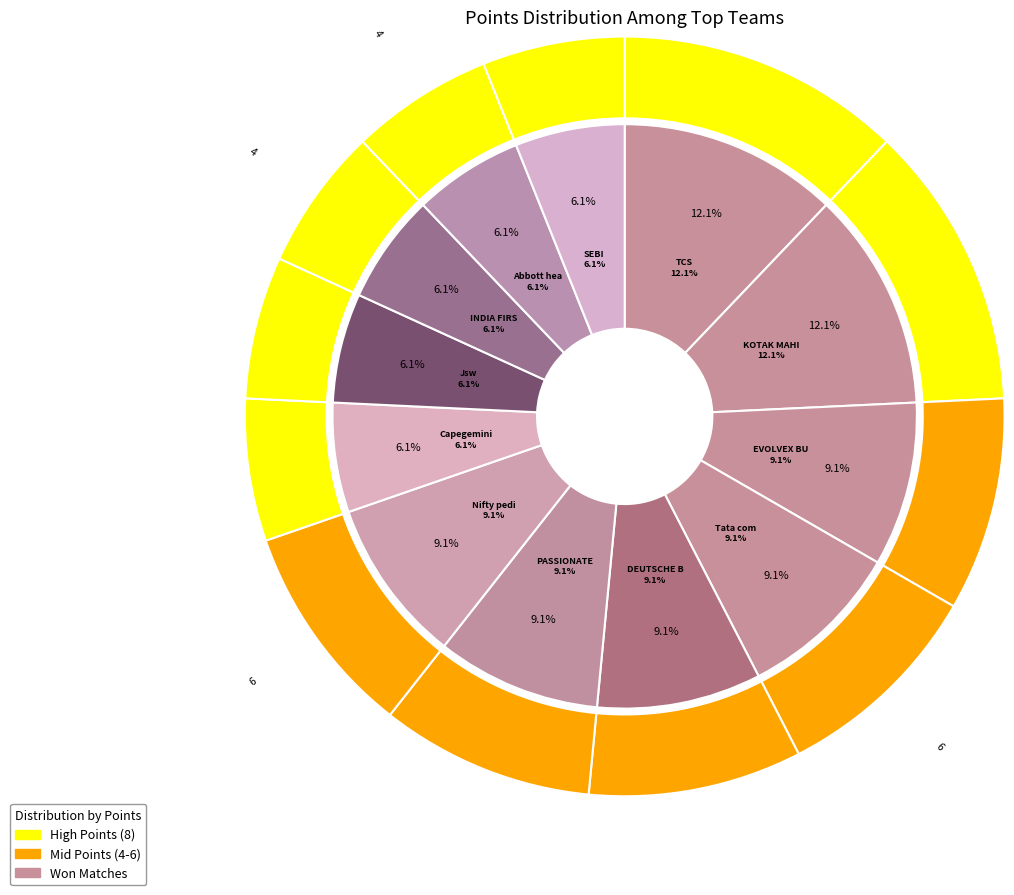

Is it true that TCS is 18% of the pie?

False